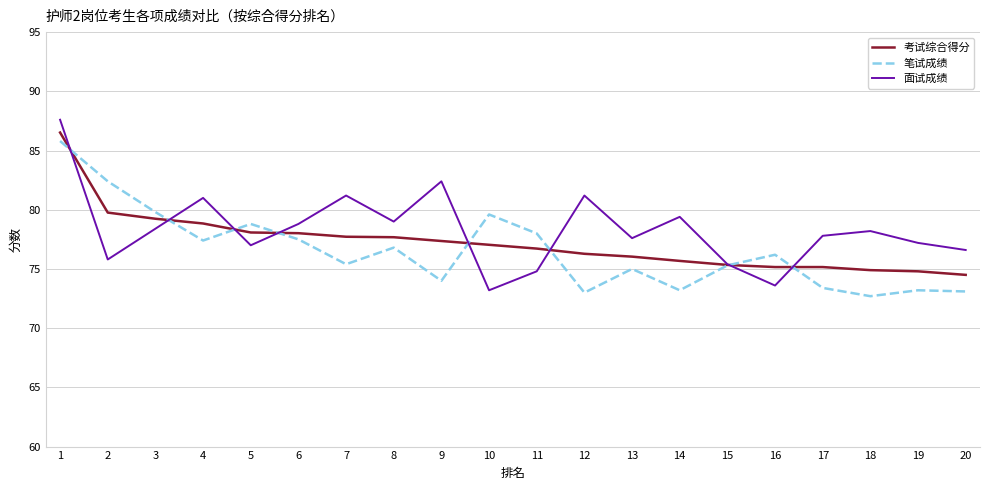

What is the average value of the 面试成绩 series?

78.3